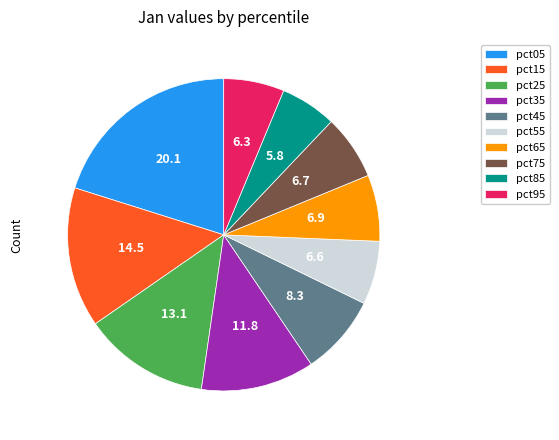

True or false: pct25 accounts for 13% of the total.

True